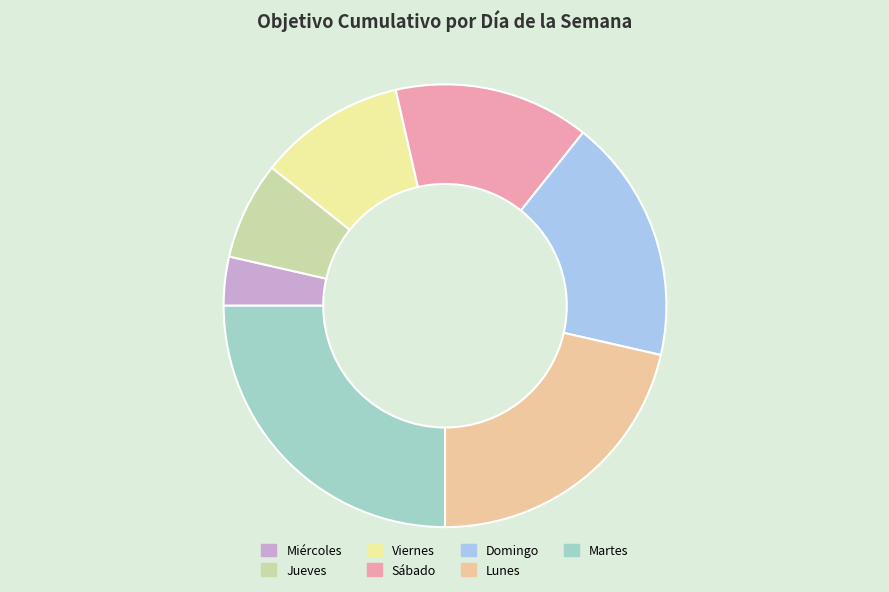

Is it true that Jueves is 22% of the pie?

False